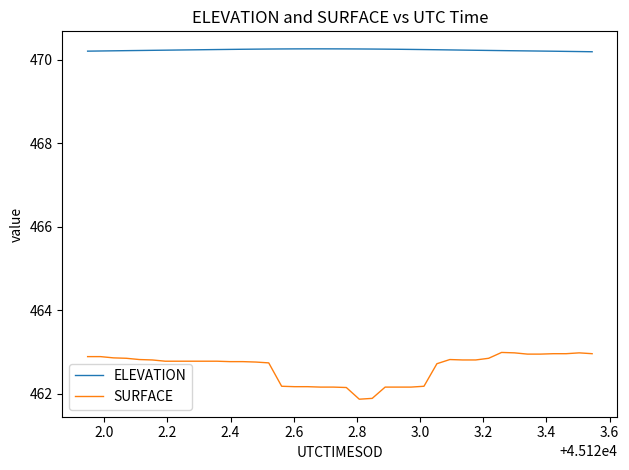

What are all the series names shown in the legend?

ELEVATION, SURFACE